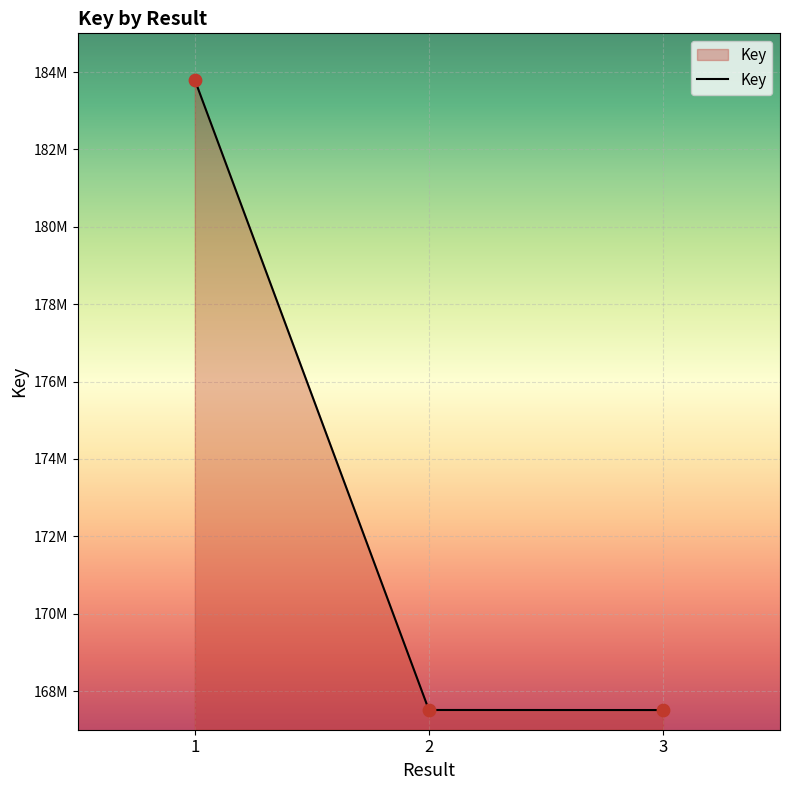

Which has a higher value, 2 or 3?

2